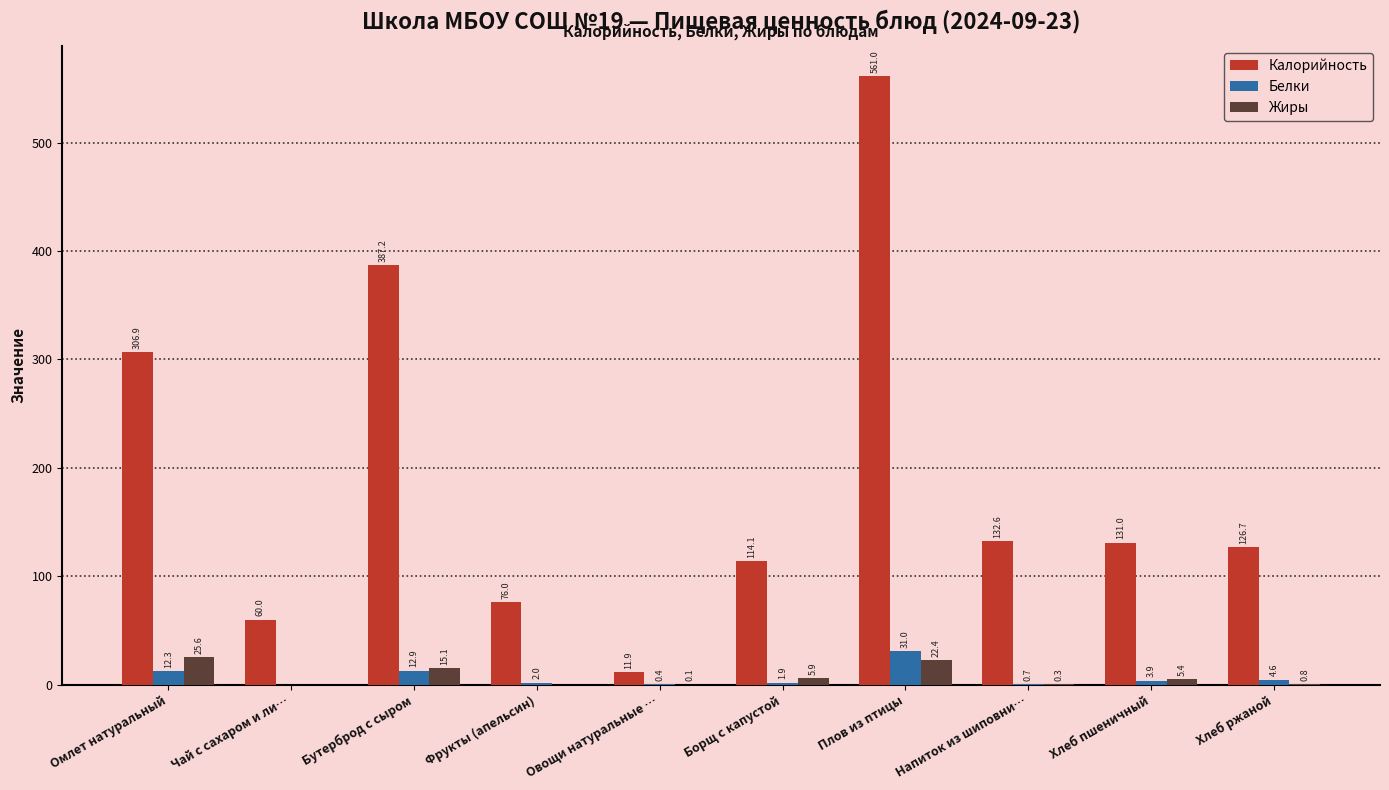

Is it true that Калорийность equals 261.7 at Бутерброд с сыром?

False